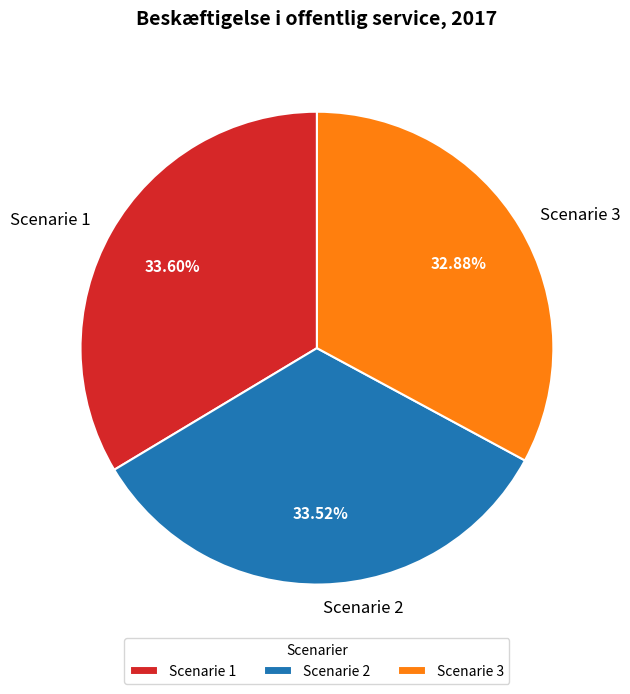

To the nearest percent, what portion does Scenarie 2 represent?

34%